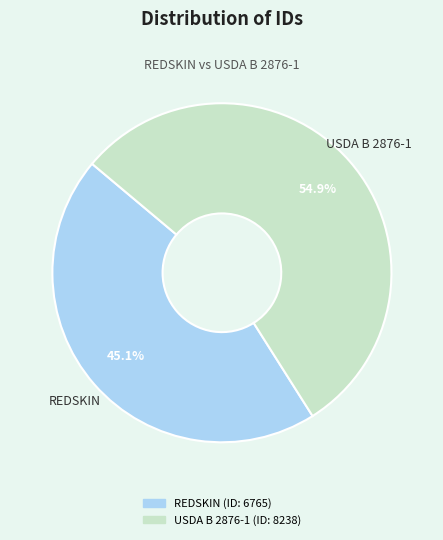

To the nearest percent, what is the difference between the largest and smallest slice percentages?

10%